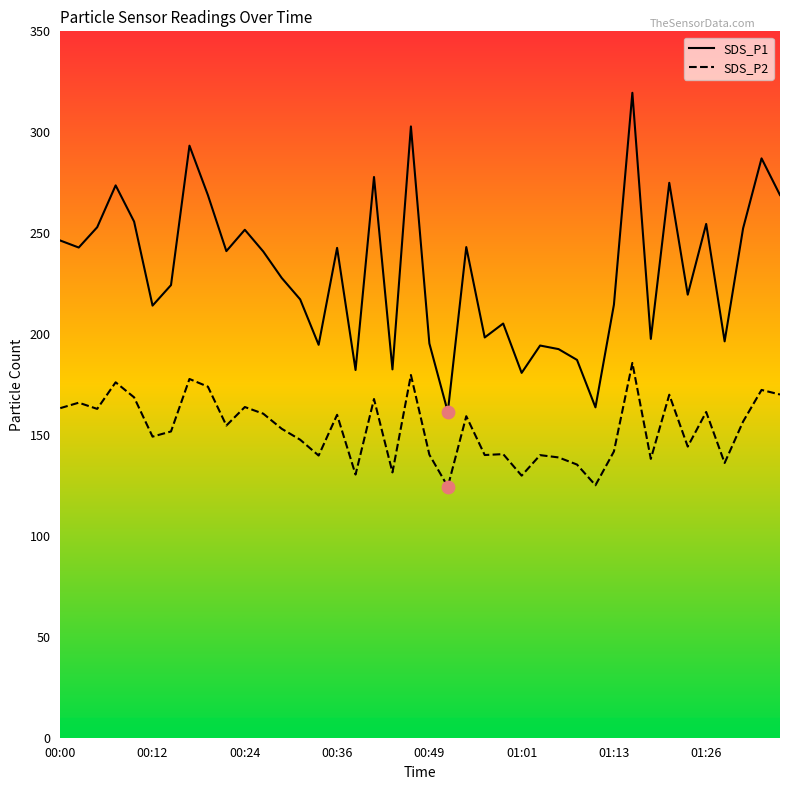

What is the difference between the maximum and minimum values in the SDS_P2 series?

61.3